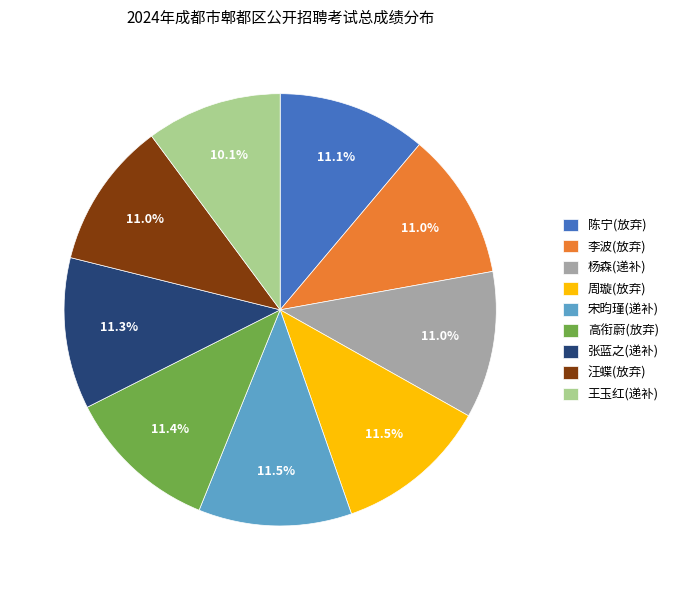

Does 王玉红(递补) represent more than half of the total?

No